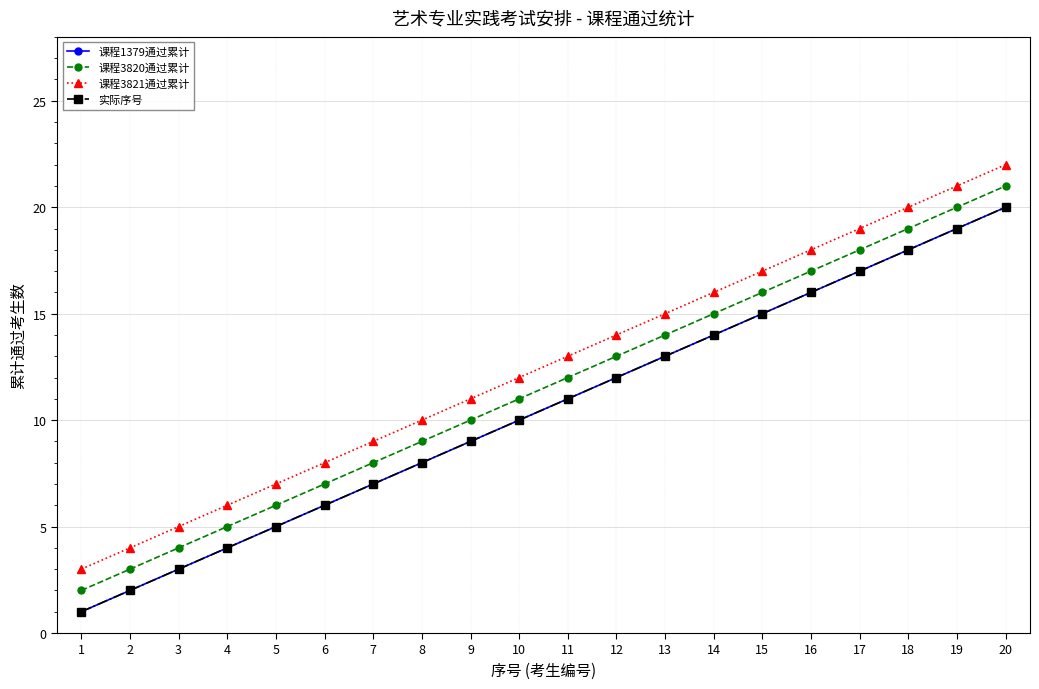

Is this an area chart (filled region under the line)?

No